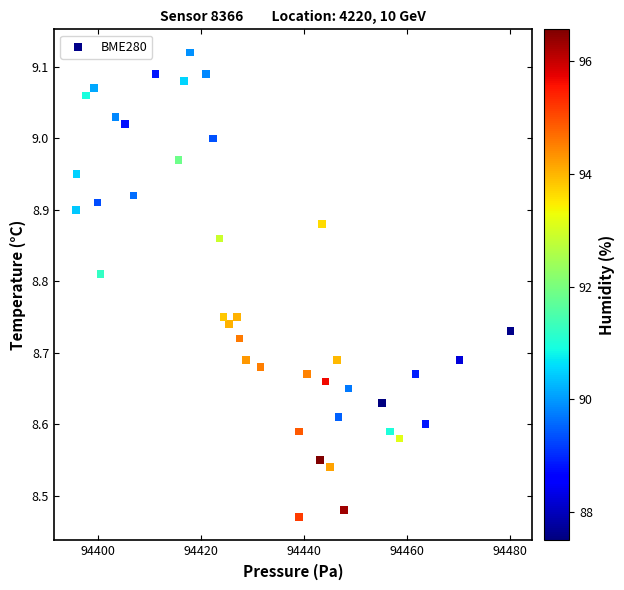

What is the range of X values (max minus min)?

84.4